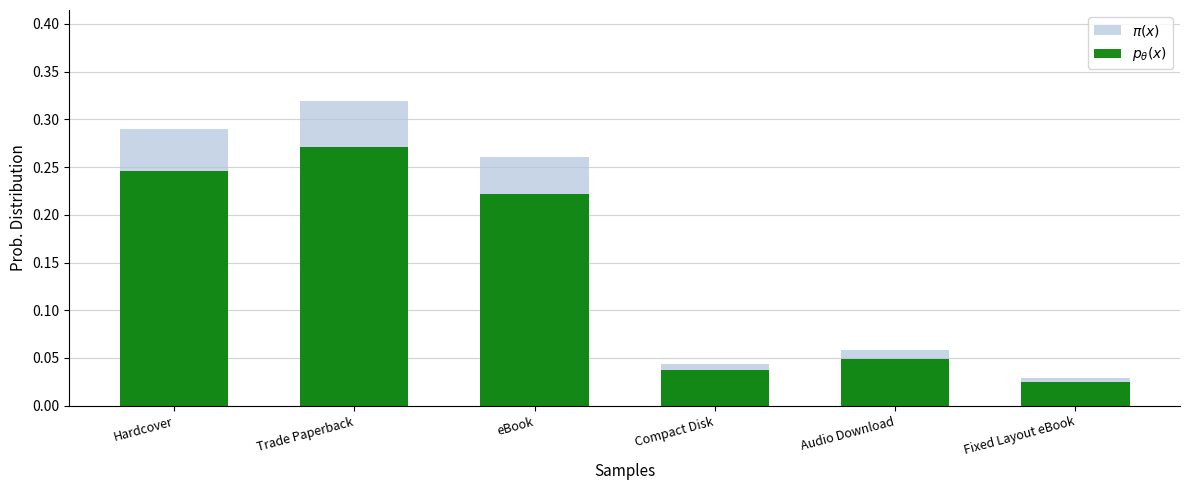

Reading left to right, extract all data points from this chart.

$\pi(x)$: Hardcover=0.3	Trade Paperback=0.3	eBook=0.3	Compact Disk=0.0	Audio Download=0.1	Fixed Layout eBook=0.0
$p_\theta(x)$: Hardcover=0.2	Trade Paperback=0.3	eBook=0.2	Compact Disk=0.0	Audio Download=0.0	Fixed Layout eBook=0.0